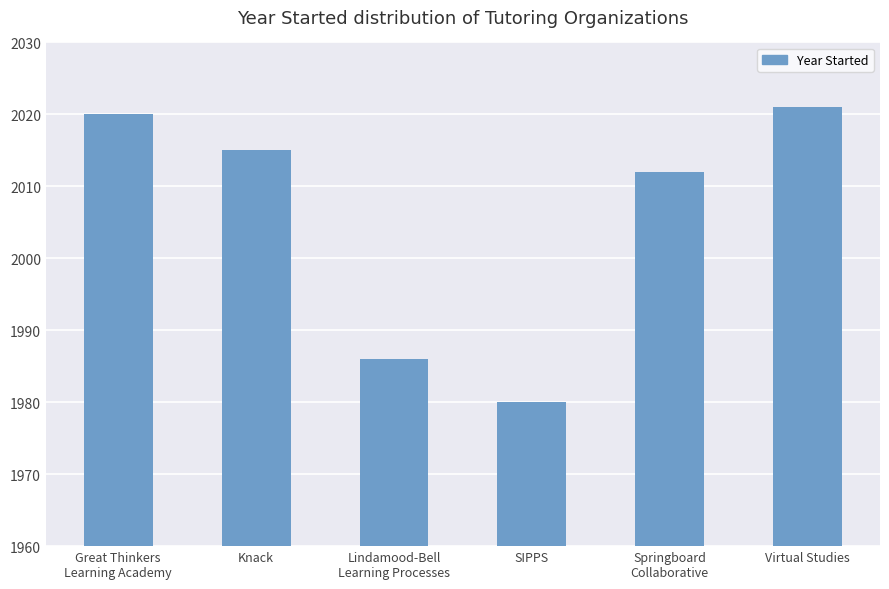

Reading left to right, list all the values displayed in this chart.

Great Thinkers
Learning Academy=2020	Knack=2015	Lindamood-Bell
Learning Processes=1986	SIPPS=1980	Springboard
Collaborative=2012	Virtual Studies=2021